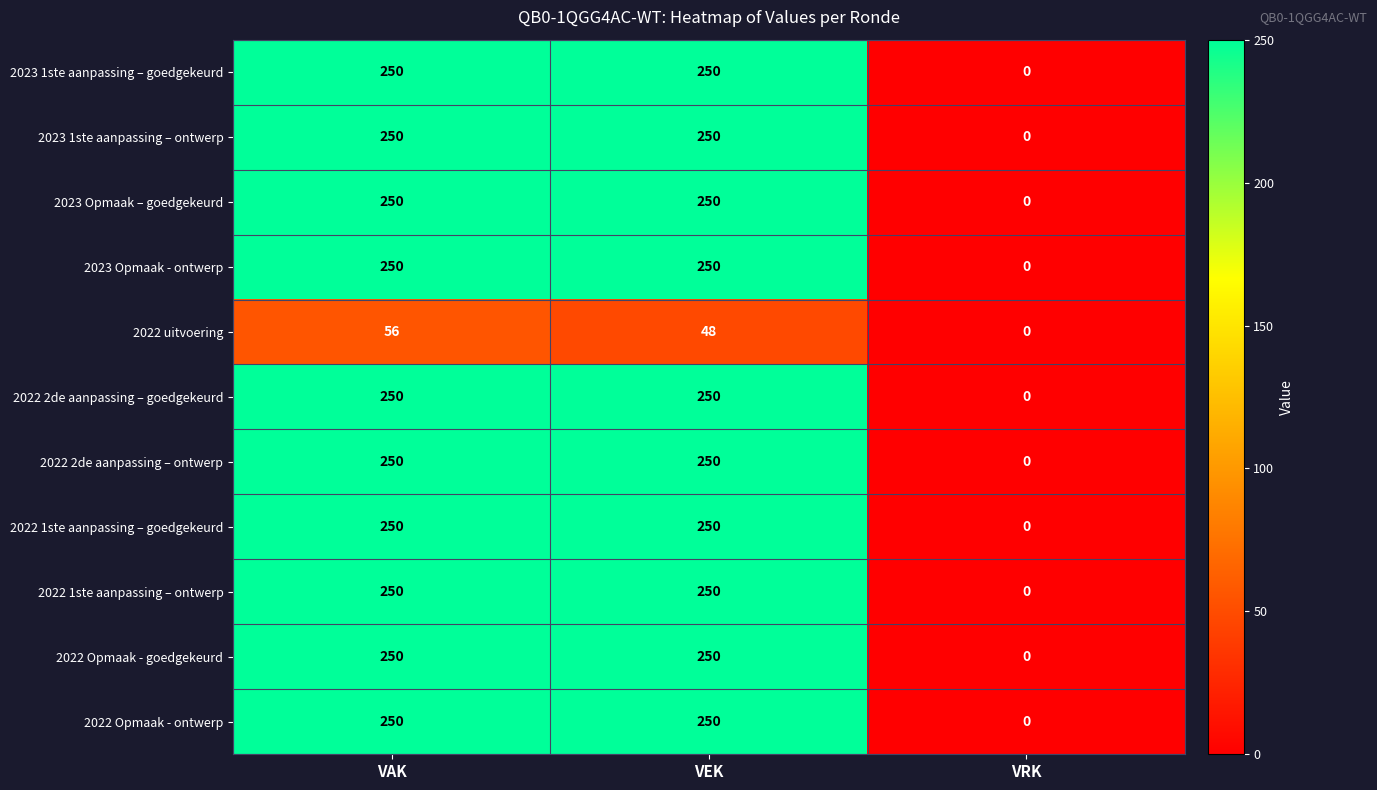

What is the average value of the 2022 Opmaak - ontwerp series?

167